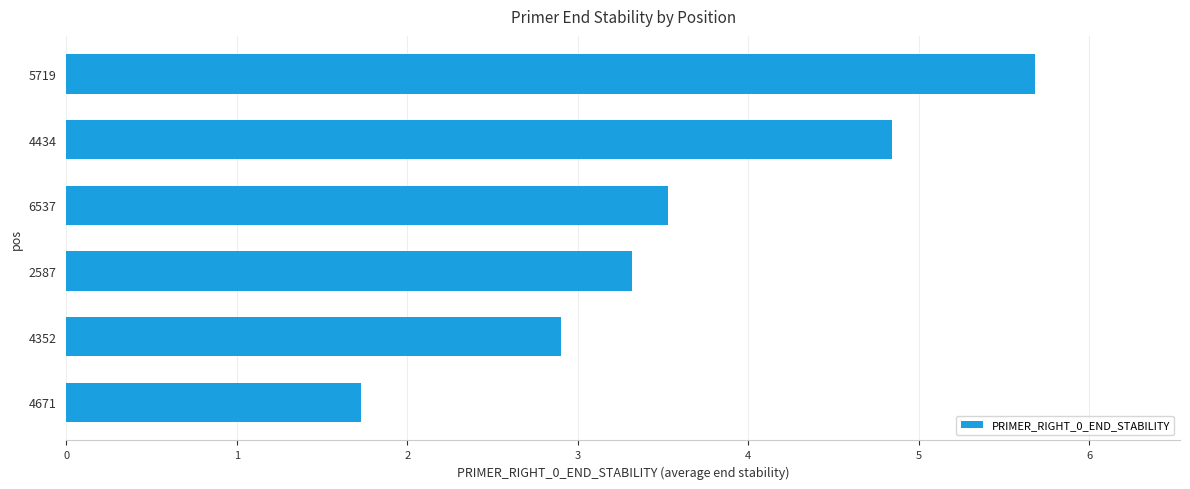

Reading bottom to top, what are all the values shown in this chart?

1.7	2.9	3.3	3.5	4.8	5.7